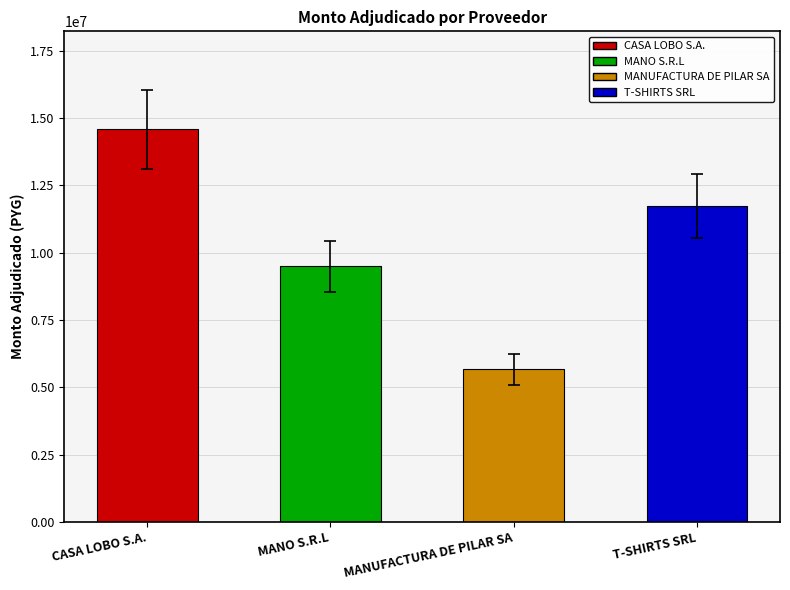

How many categories are shown in the chart?

4